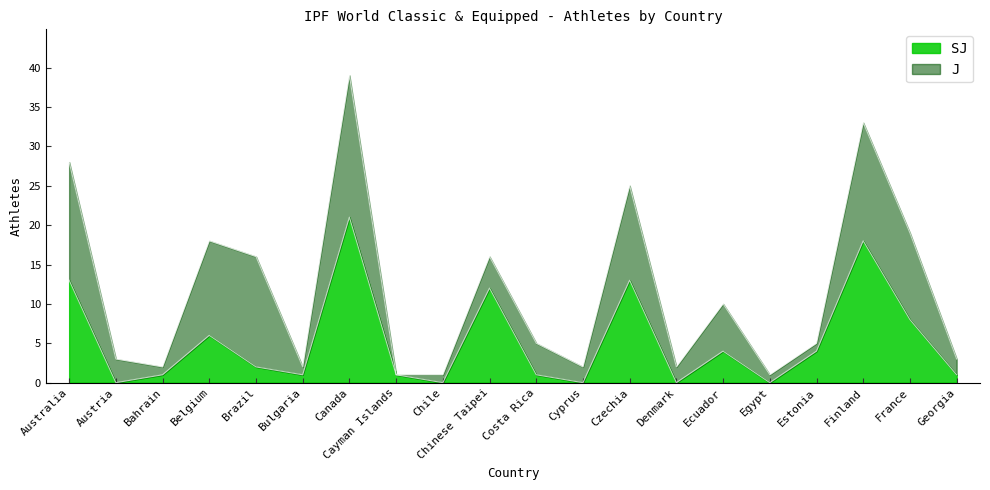

At which category is the sum across all series the highest?

Canada